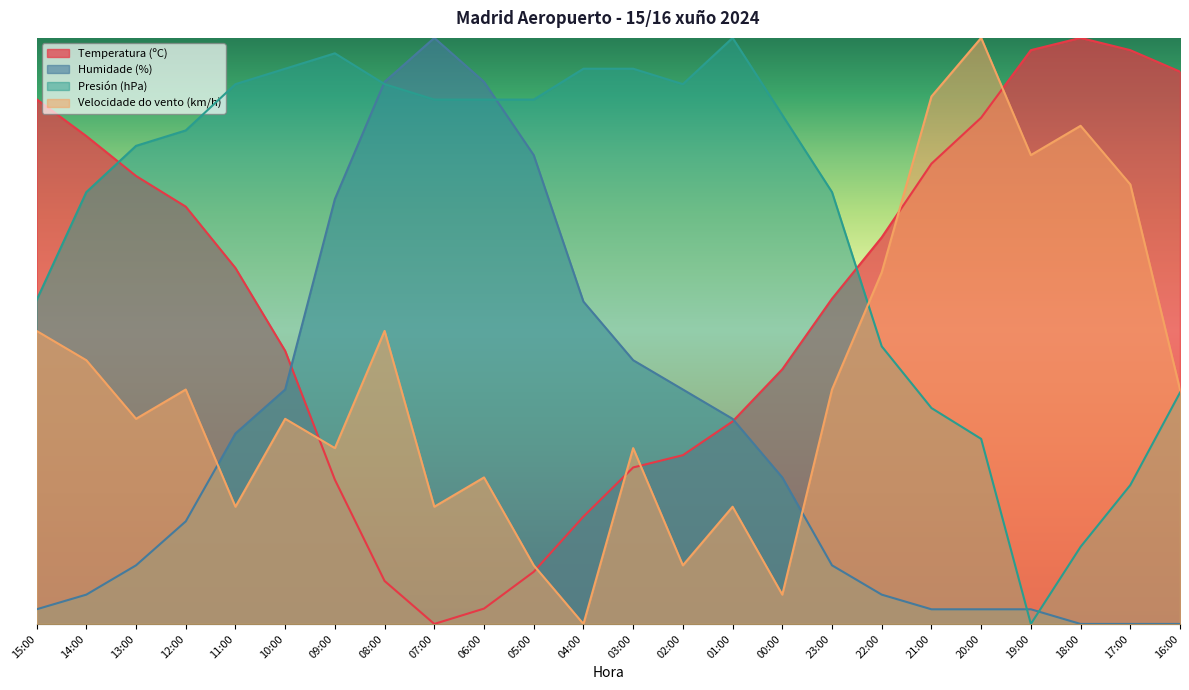

At which category is the sum across all series the highest?

08:00